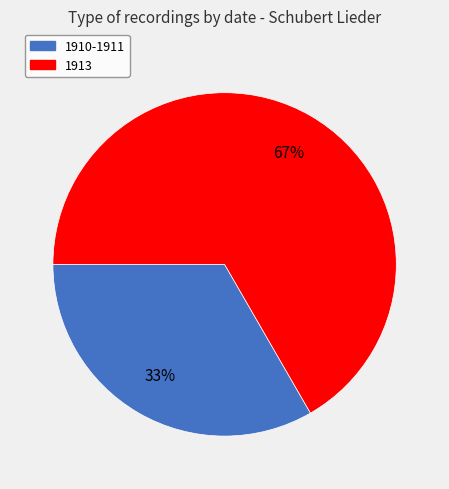

Does 1913 represent more than half of the total?

Yes